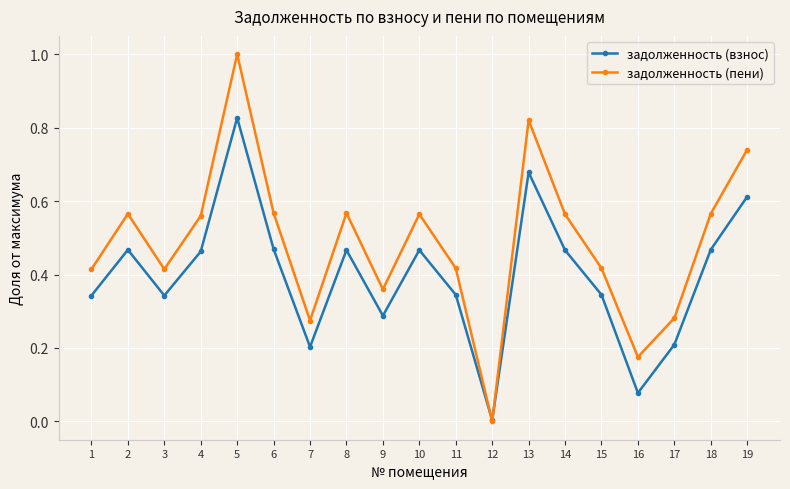

Which series has the widest spread of values?

задолженность (пени)